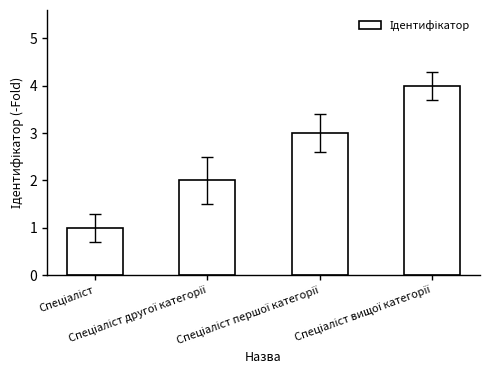

What is the difference between the second highest and minimum values?

2